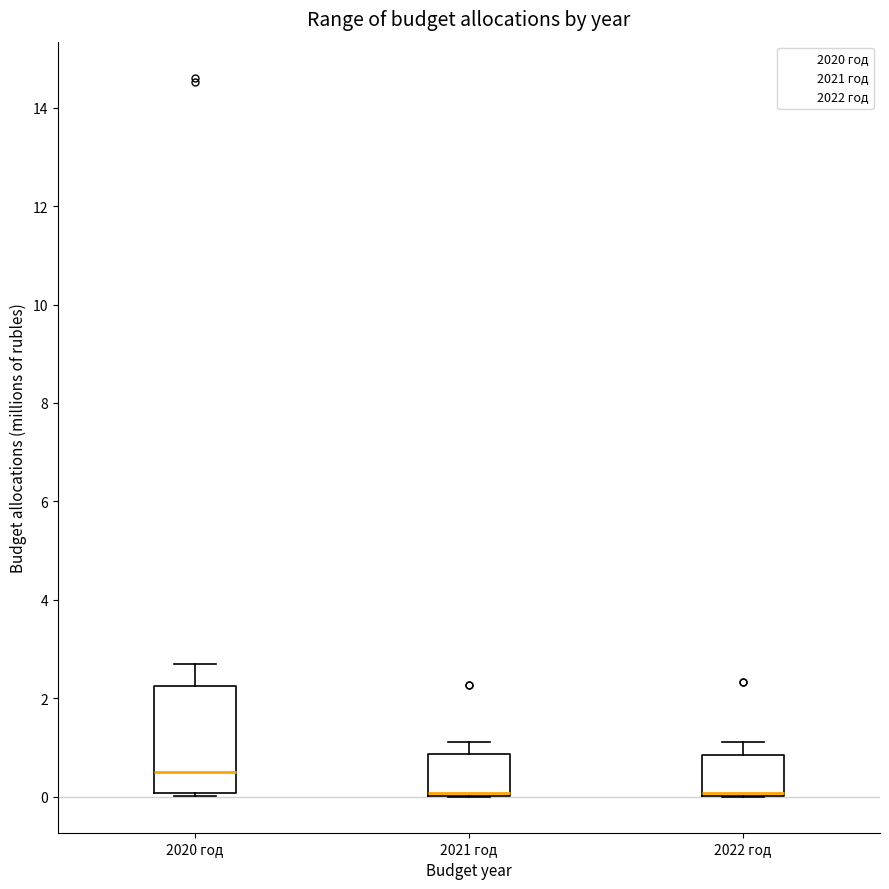

Reading left to right, transcribe this box plot: for each box, give where its median line is, the range the box spans, and where its two whiskers end, as read against the y-axis. The values are not printed on the chart, so give them approximately, as read against the axis.

2020 год: median 0.6, box 0.0 to 2.2, whiskers 0.0 to 2.6
2021 год: median 0.0 (drawn on the box's lower edge), box 0.0 to 0.8, whiskers 0.0 to 1.2
2022 год: median 0.0 (drawn on the box's lower edge), box 0.0 to 0.8, whiskers 0.0 to 1.2